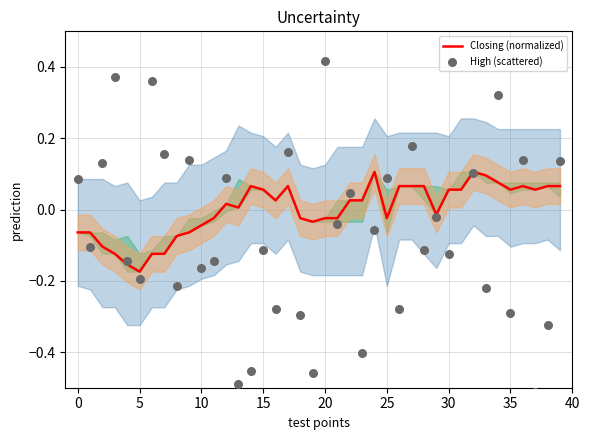

Which series has the widest spread of Y values?

High (scattered)